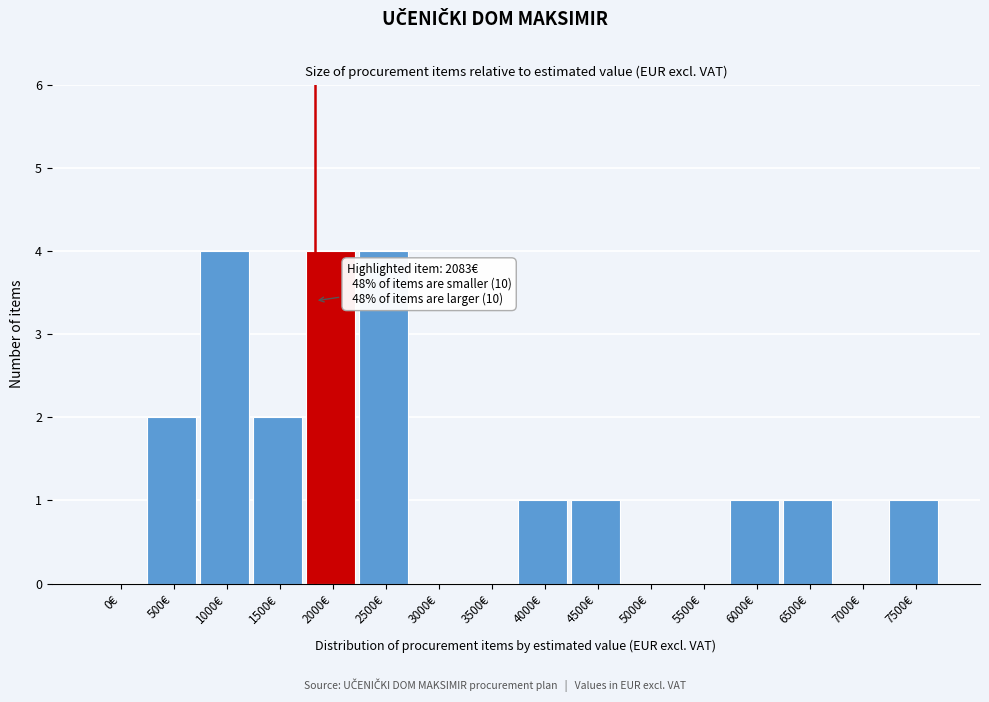

Reading left to right, extract all data points from this chart.

0€=0	500€=2	1000€=4	1500€=2	2000€=4	2500€=4	3000€=0	3500€=0	4000€=1	4500€=1	5000€=0	5500€=0	6000€=1	6500€=1	7000€=0	7500€=1